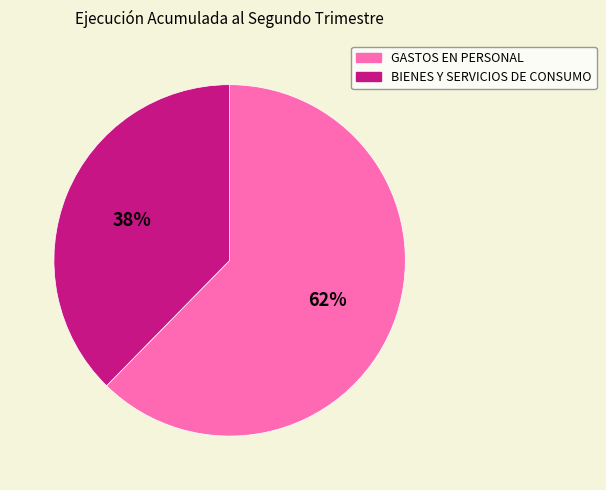

To the nearest percent, what is the average slice percentage?

50%